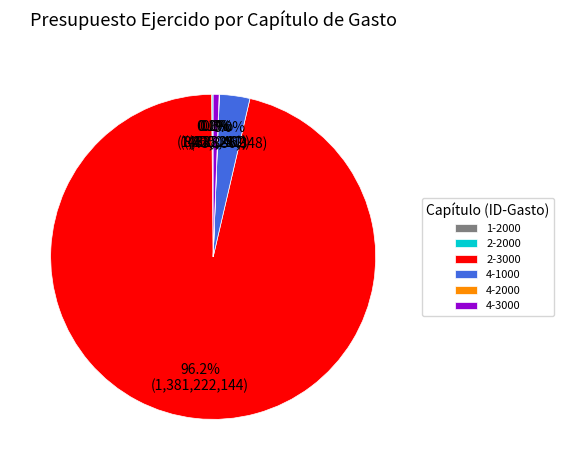

Which category has the biggest portion of the pie?

2-3000